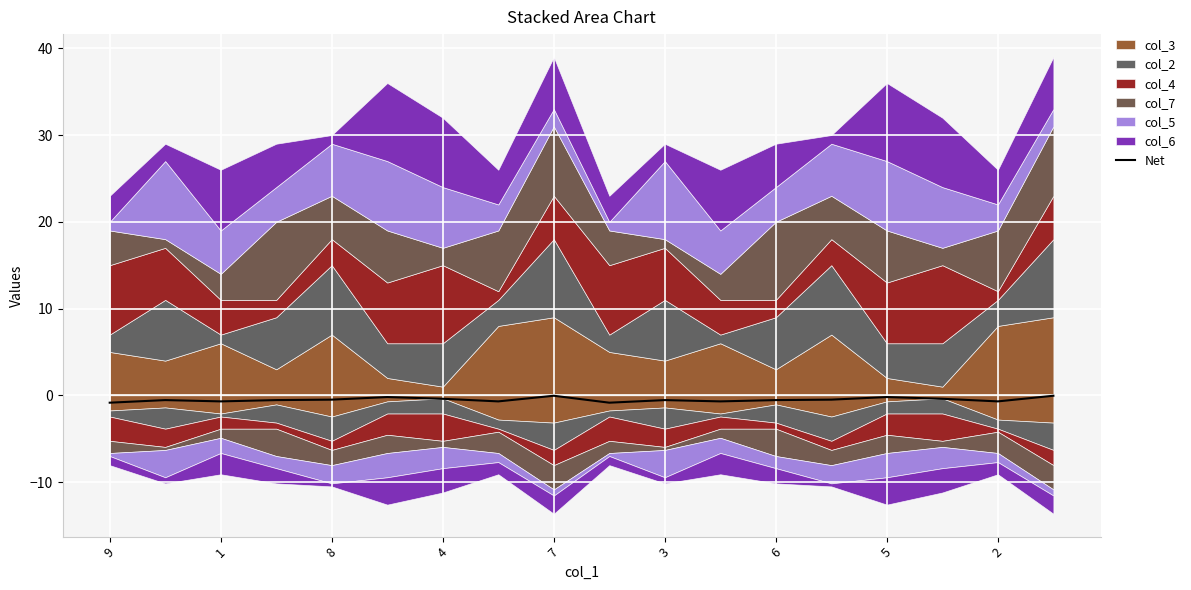

Reading left to right, transcribe all the data shown in this chart.

-0.8	-0.5	-0.7	-0.5	-0.5	-0.2	-0.4	-0.7	-0.0	-0.8	-0.5	-0.7	-0.5	-0.5	-0.2	-0.4	-0.7	-0.0